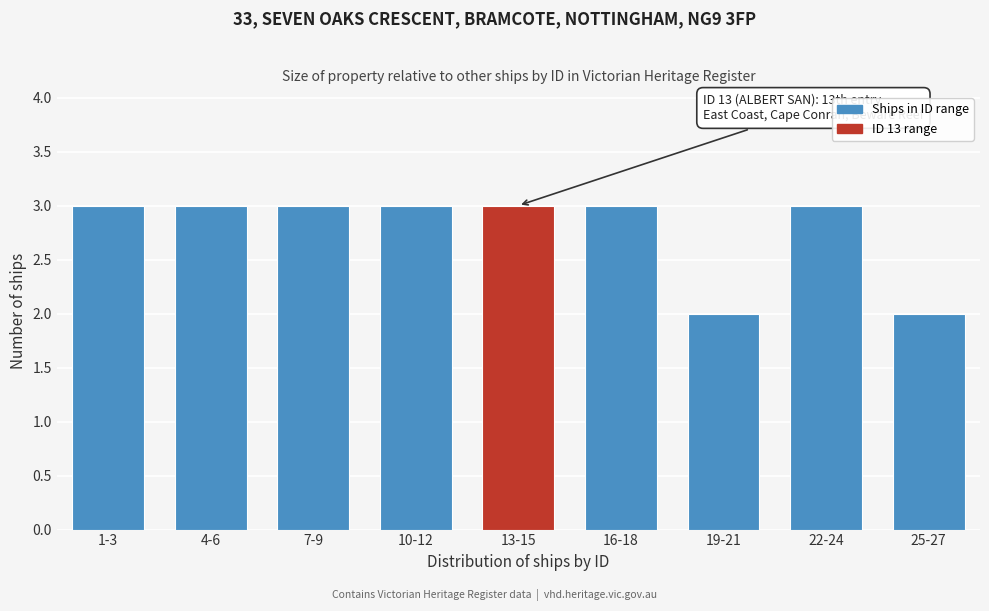

Reading left to right, transcribe all the data shown in this chart.

1-3=3	4-6=3	7-9=3	10-12=3	13-15=3	16-18=3	19-21=2	22-24=3	25-27=2